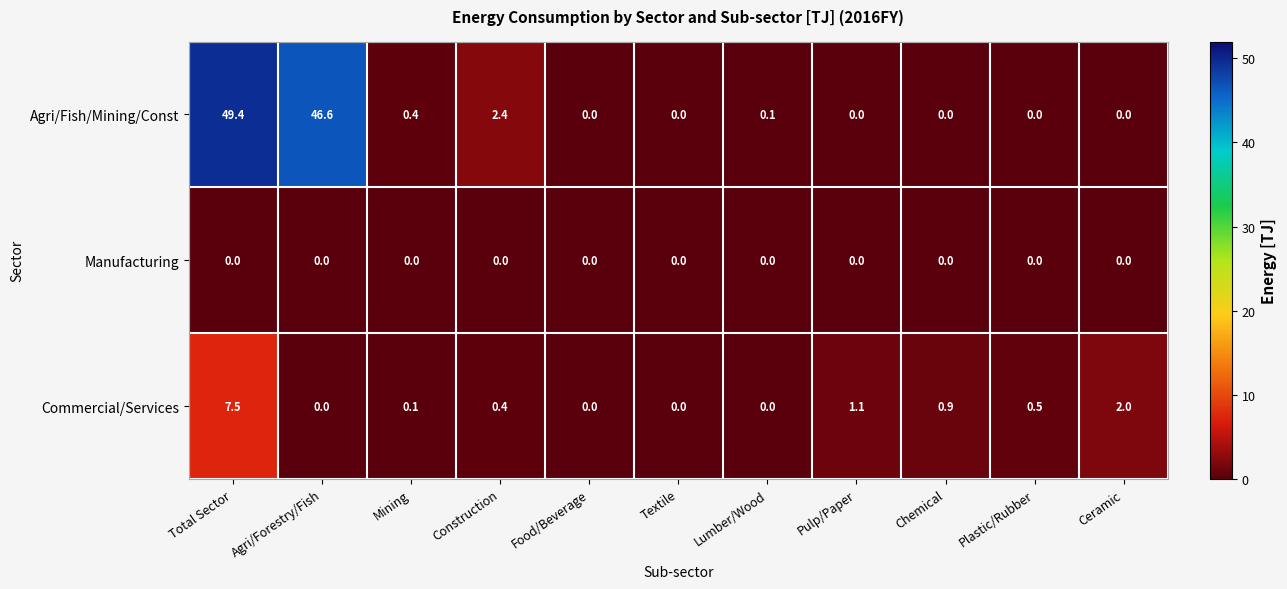

What is the difference between the second highest and minimum values in the Agri/Fish/Mining/Const series?

46.6